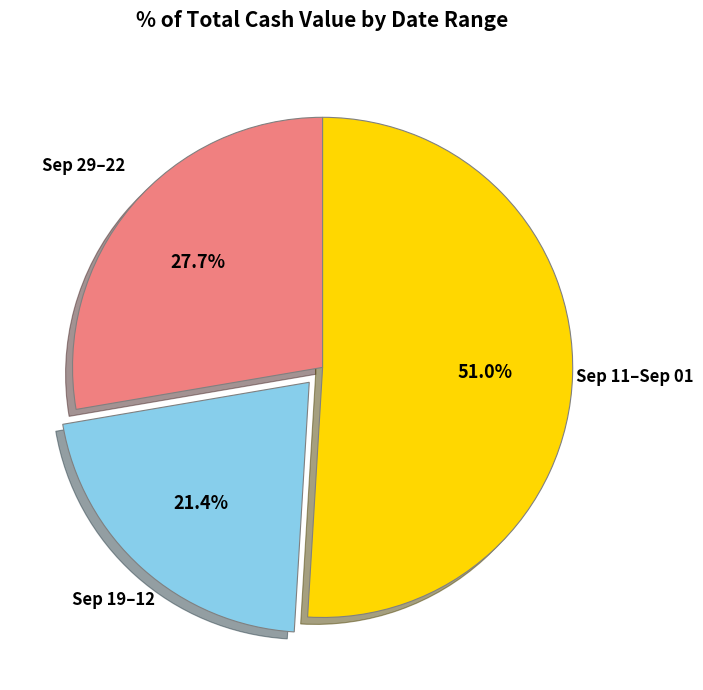

Rank the categories by value from highest to lowest.

Sep 11–Sep 01, Sep 29–22, Sep 19–12